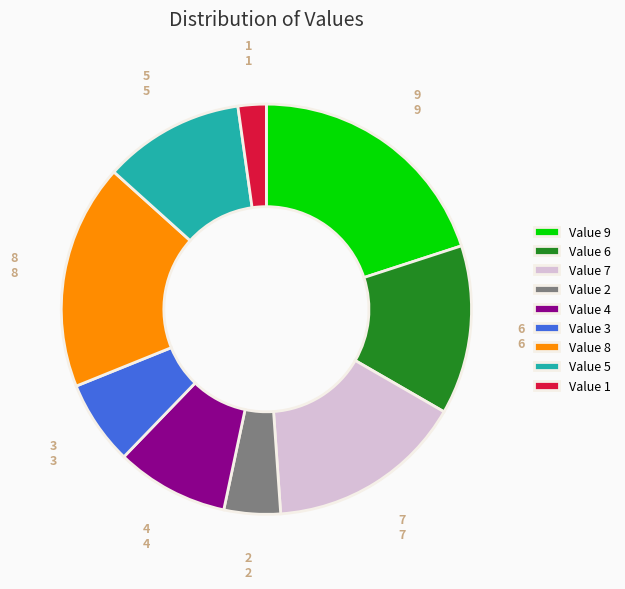

Which has a higher value, Value 6 or Value 3?

Value 6